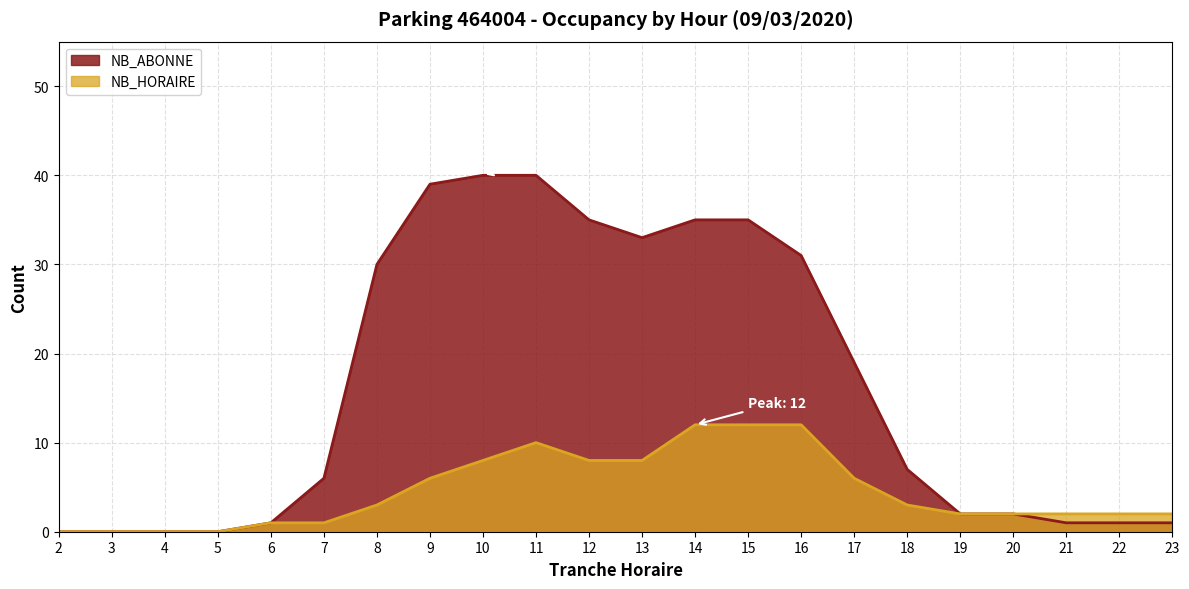

What is the difference between the second highest and second lowest values in the NB_ABONNE series?

40